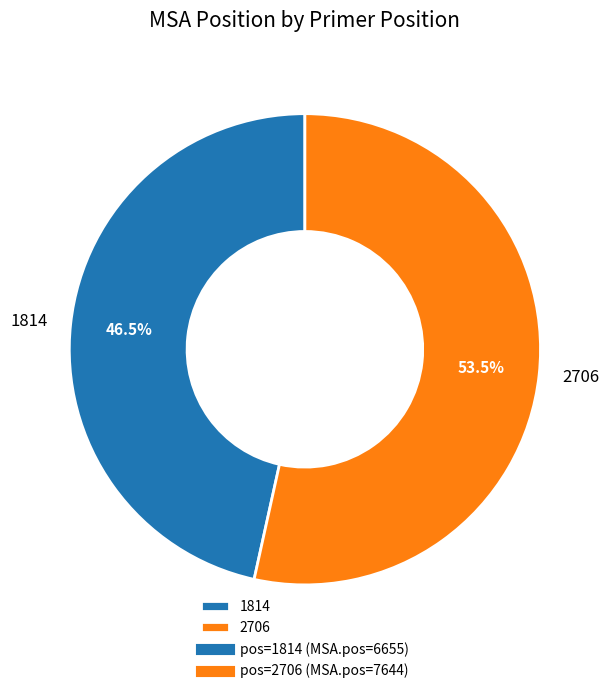

Is 2706 the majority of the pie?

Yes